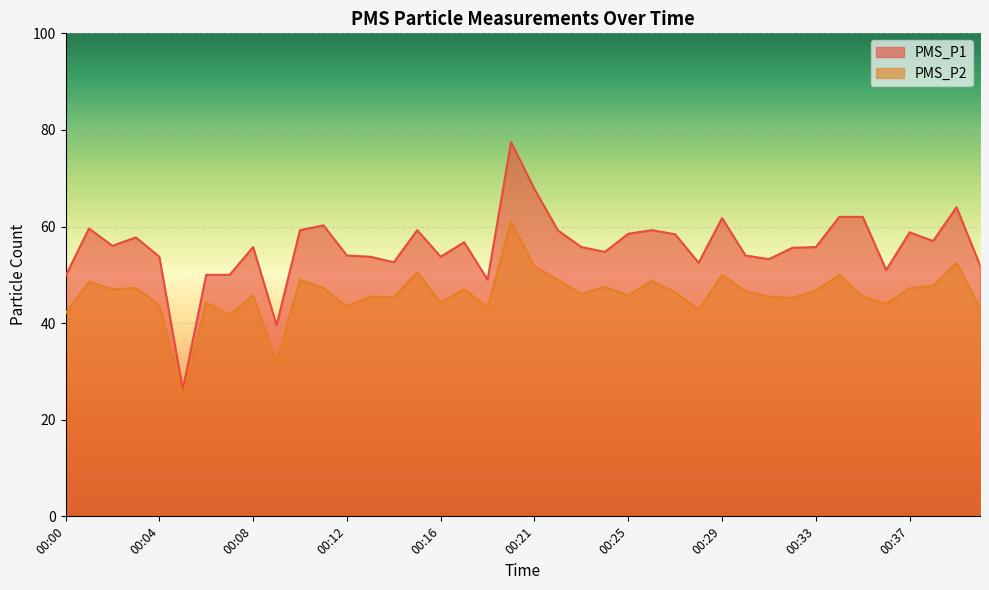

At which label is PMS_P1 closest to 51?

00:36